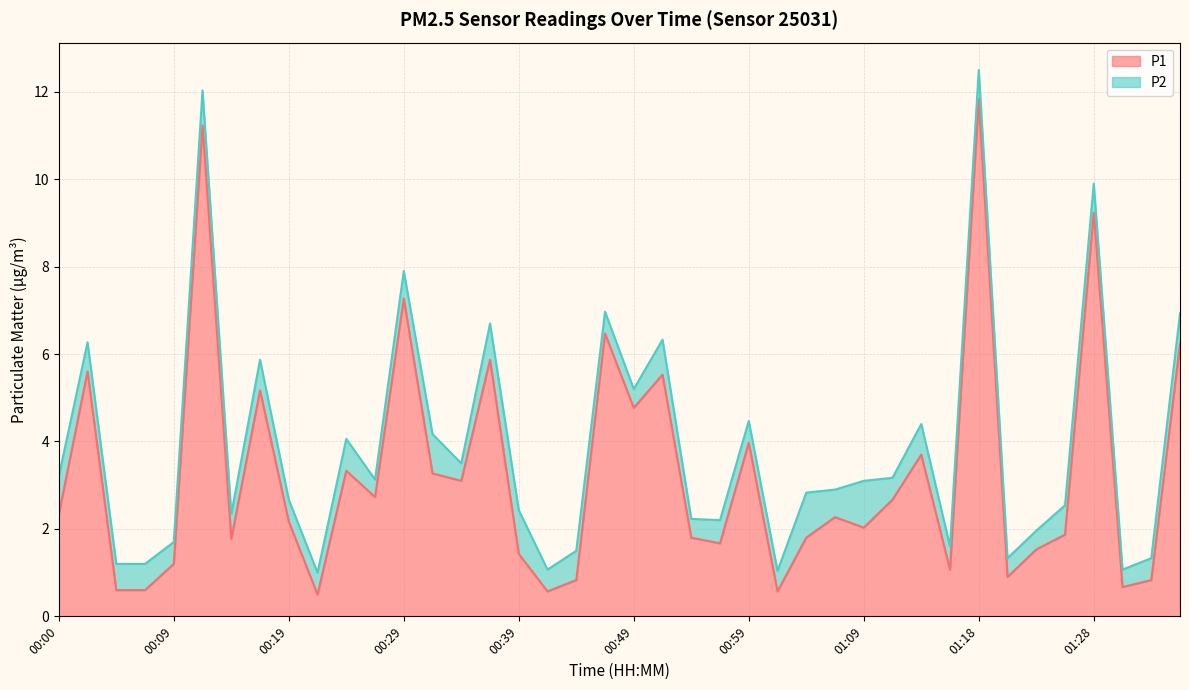

Rank the categories by value from highest to lowest.

01:18, 00:12, 01:28, 00:29, 00:46, 01:36, 00:37, 00:02, 00:51, 00:17, 00:49, 00:59, 01:14, 00:24, 00:32, 00:34, 00:27, 01:11, 00:00, 01:06, 00:19, 01:09, 01:26, 00:54, 01:04, 00:14, 00:56, 01:23, 00:39, 00:09, 01:16, 01:21, 00:44, 01:33, 01:31, 00:04, 00:07, 00:41, 01:01, 00:22